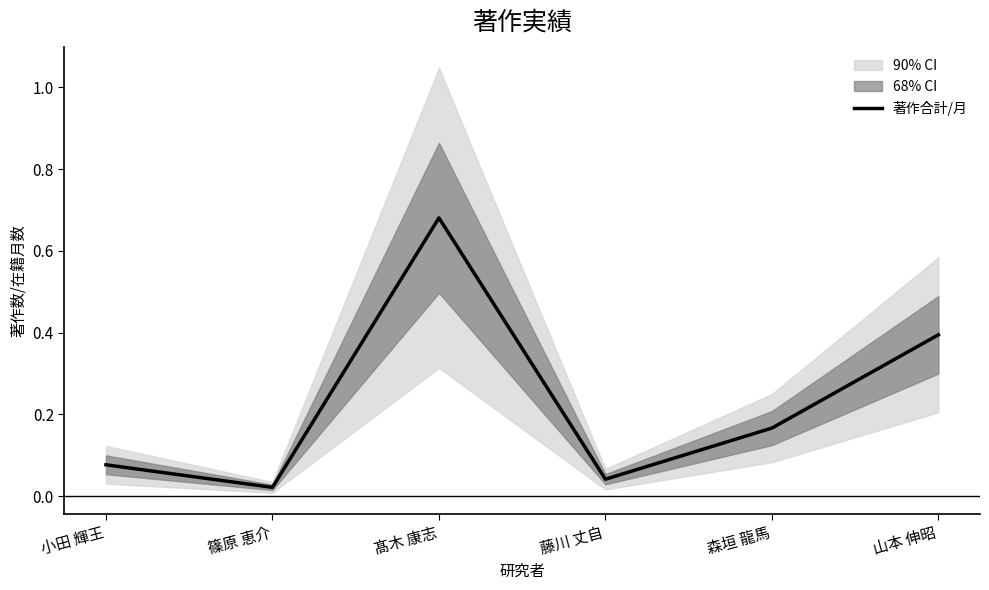

At which category does the chart reach its peak across all series?

髙木 康志